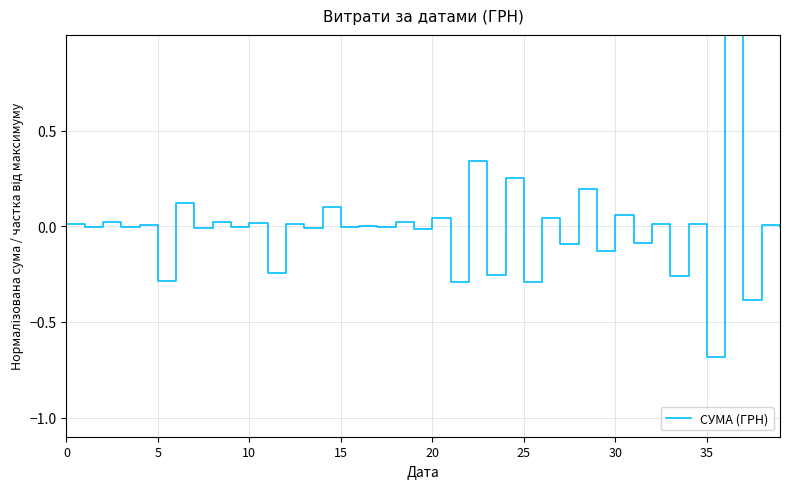

What is the maximum value shown in the chart?

1.0